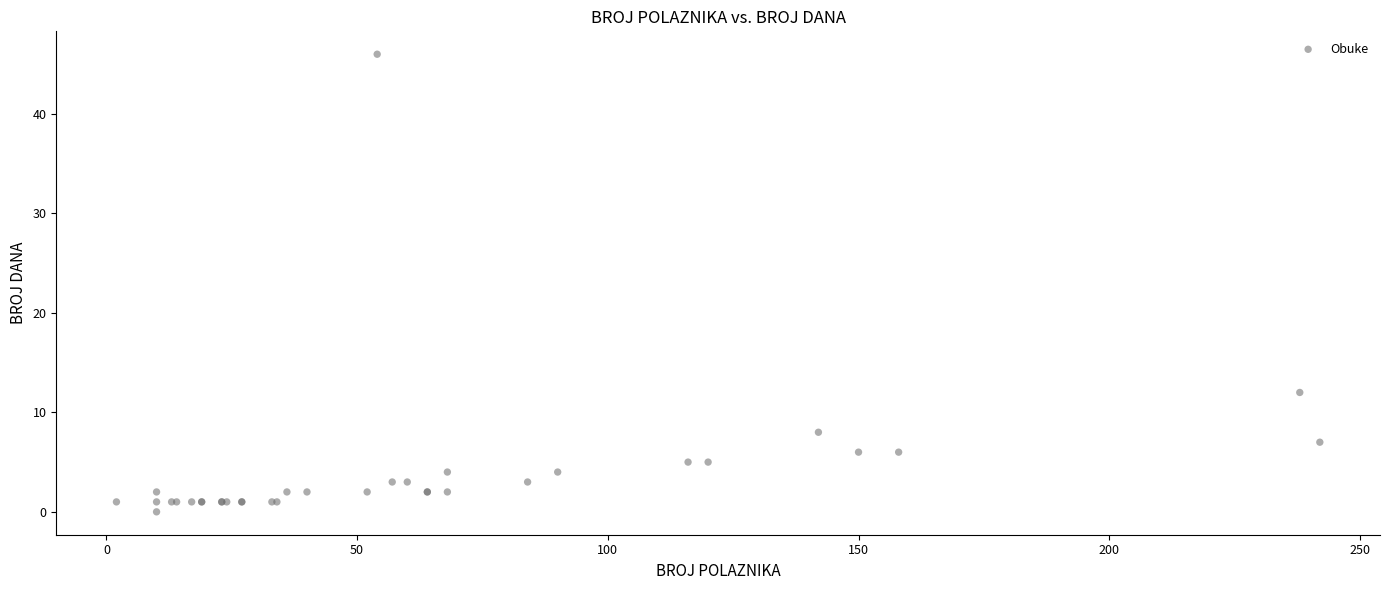

What Y value in the scatter plot is closest to 23?

12